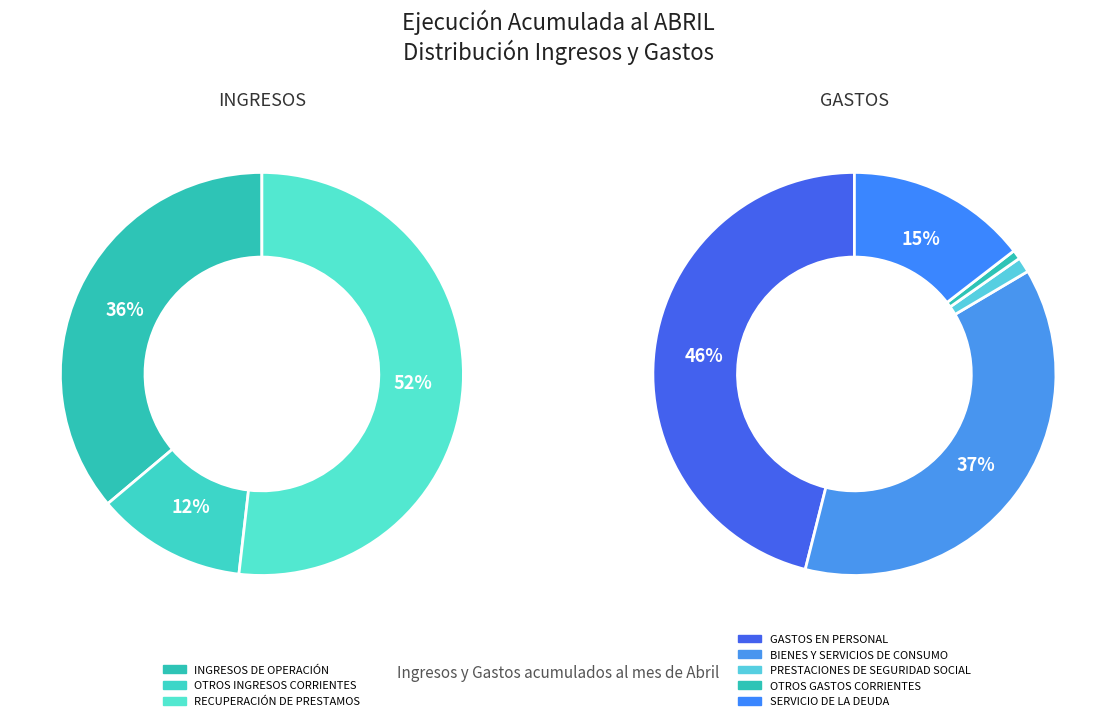

True or false: OTROS GASTOS CORRIENTES accounts for 1% of the total.

False